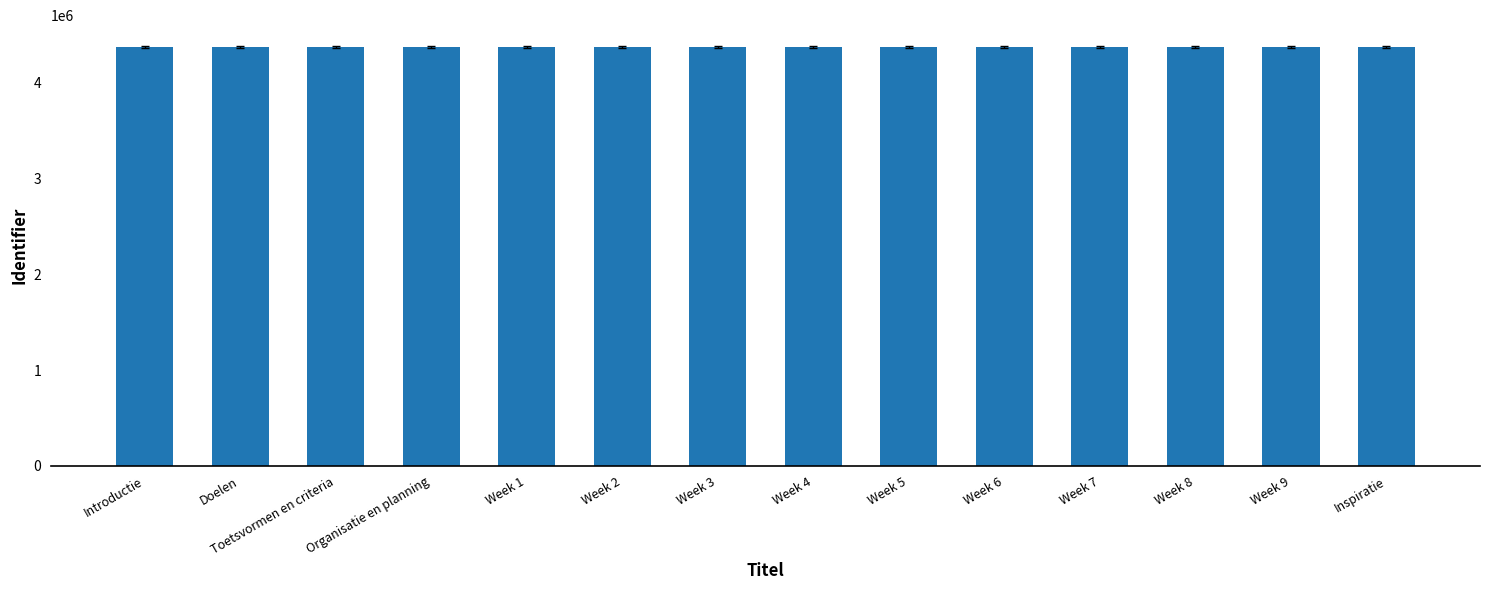

True or false: the data shows 4372551 at Week 1.

True